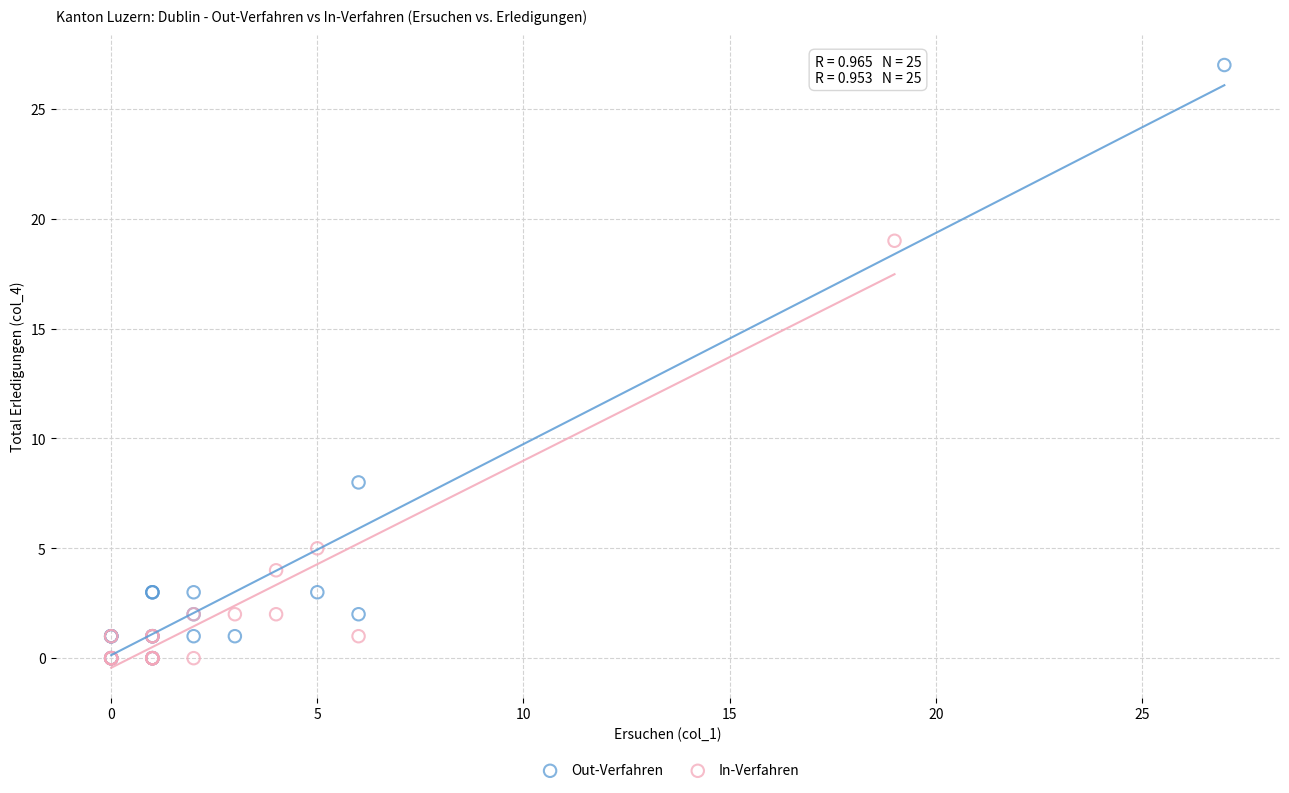

Which series reaches the maximum Y coordinate?

Out-Verfahren